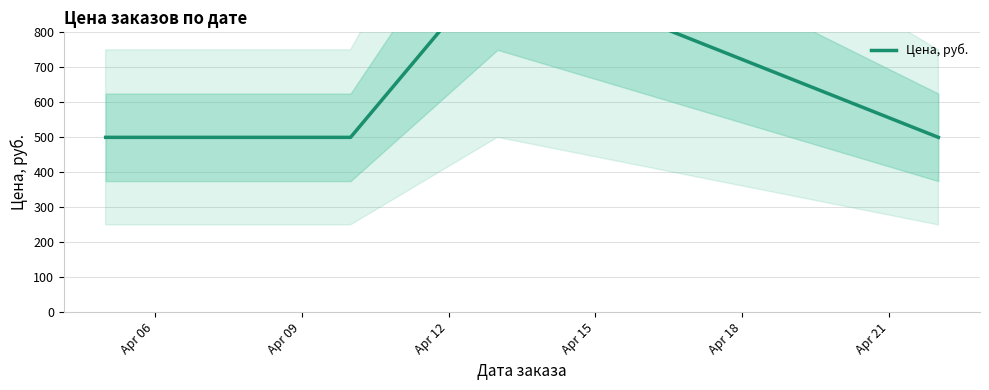

What is the minimum value shown in the chart?

500